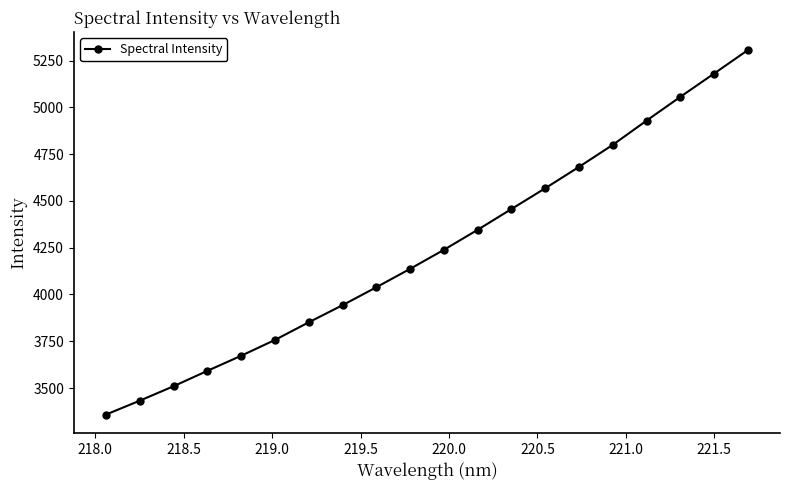

Reading left to right, what are all the values shown in this chart?

3357.7	3432.1	3509.4	3591.6	3672.3	3756.8	3851.1	3942.7	4038.5	4136.9	4238.7	4345.7	4456.8	4567.8	4681.9	4799.9	4929.3	5056.4	5180.9	5306.3